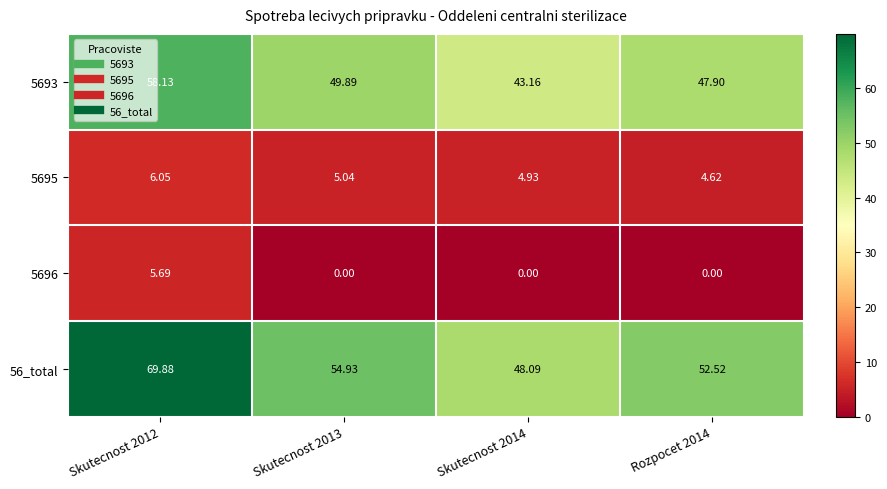

Is the value of 5693 at Rozpocet 2014 greater than the value of 5695 at Skutecnost 2012?

Yes